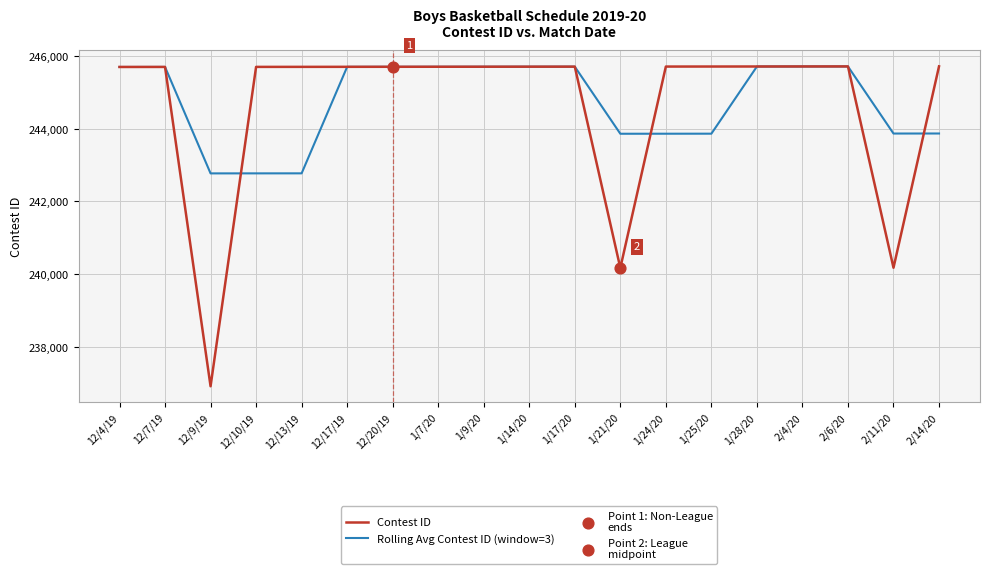

Is the value of Contest ID at 1/21/20 greater than the value of Rolling Avg Contest ID (window=3) at 1/21/20?

No